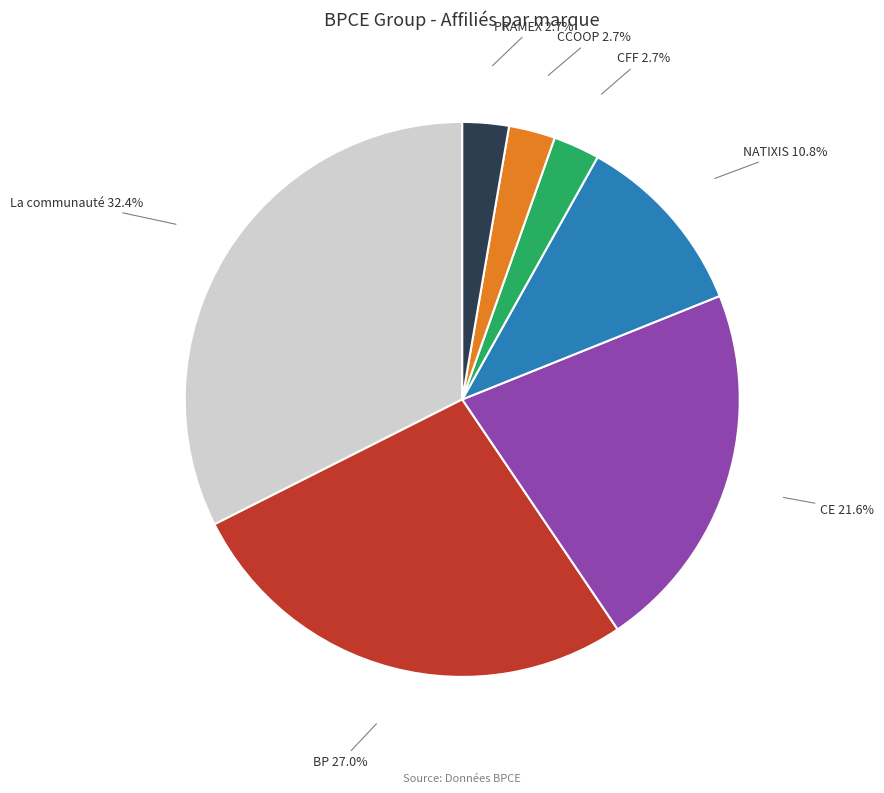

What percentage is the La communauté slice, to the nearest percent?

32%